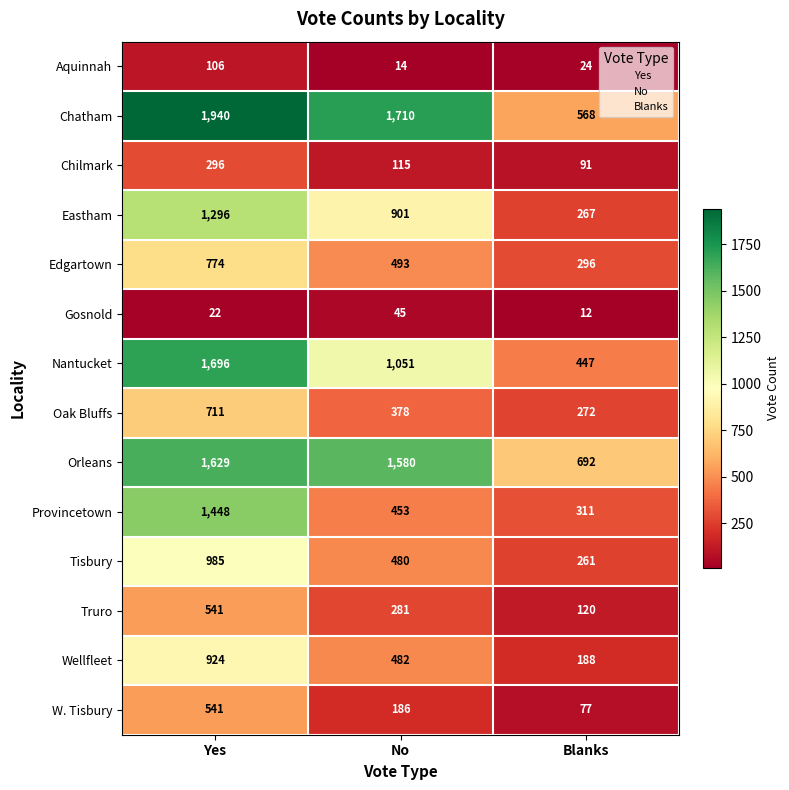

True or false: Chilmark has a value of 115 at No.

True